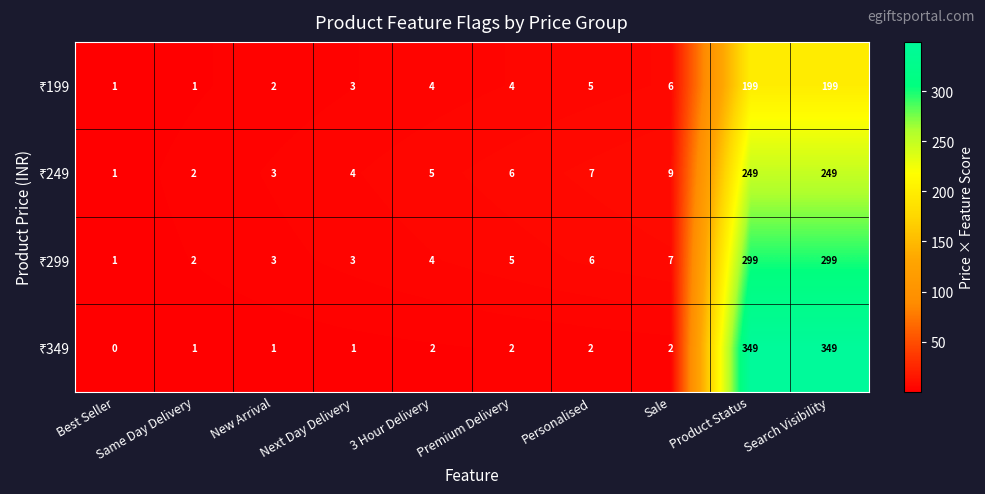

Which category has the lowest value across all series?

Best Seller